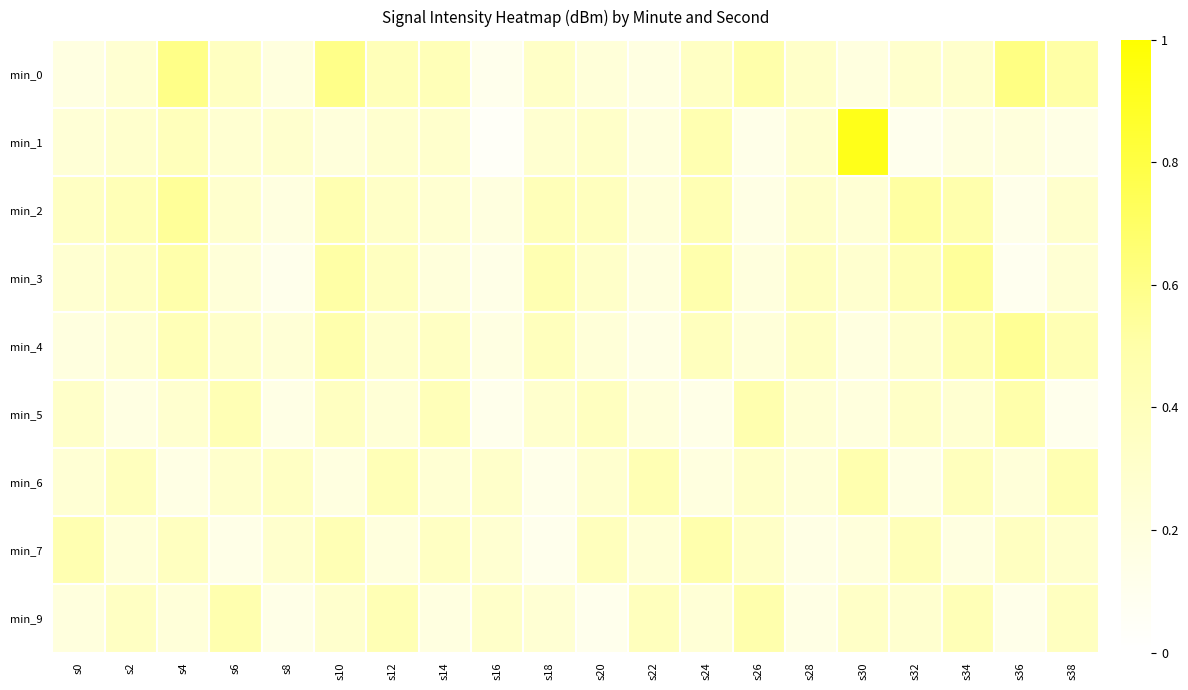

What is the total value across all series at s0?

2.5